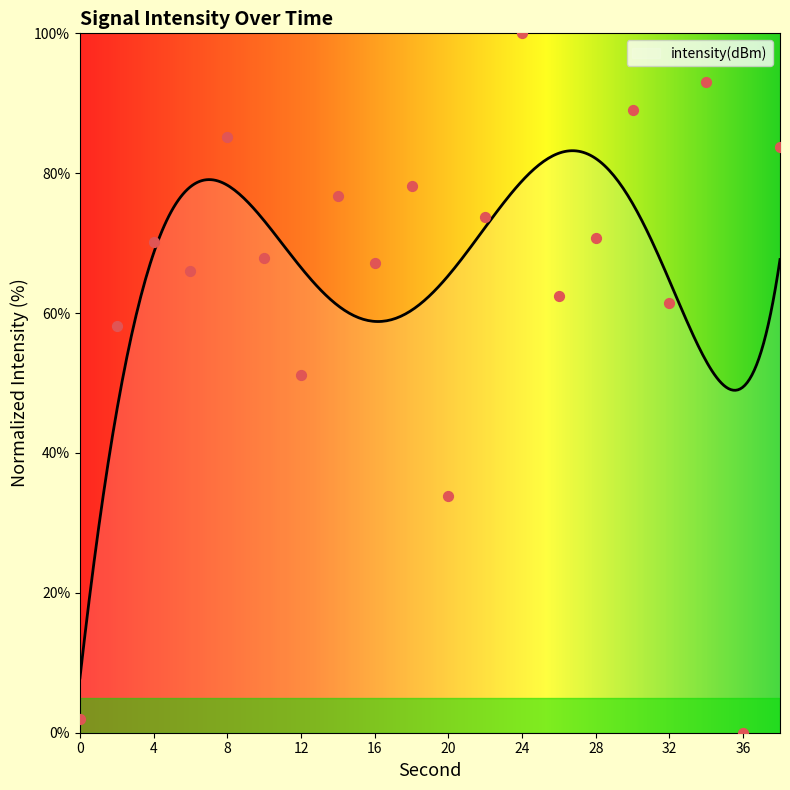

Which has a higher value, 26 or 30?

30